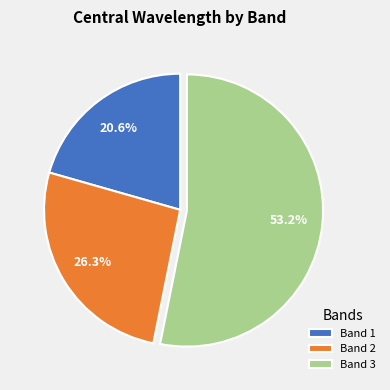

How many segments does this pie chart have?

3